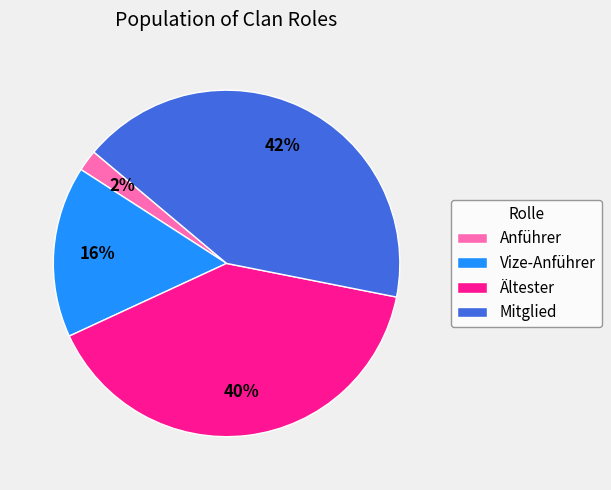

Does Ältester represent more than half of the total?

No